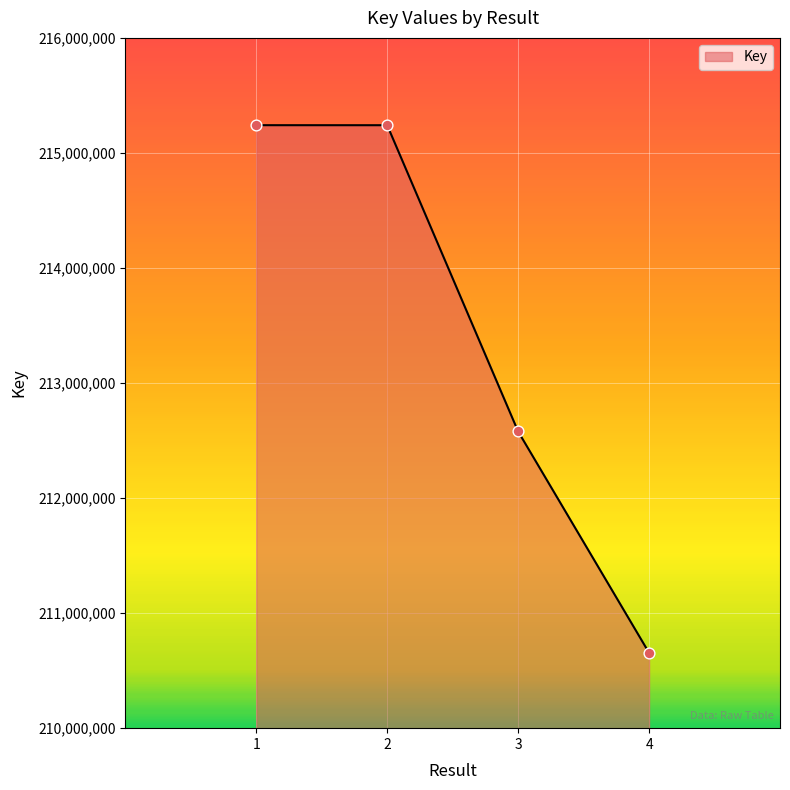

What is the ratio of the value at 4 to the value at 3?

1.0